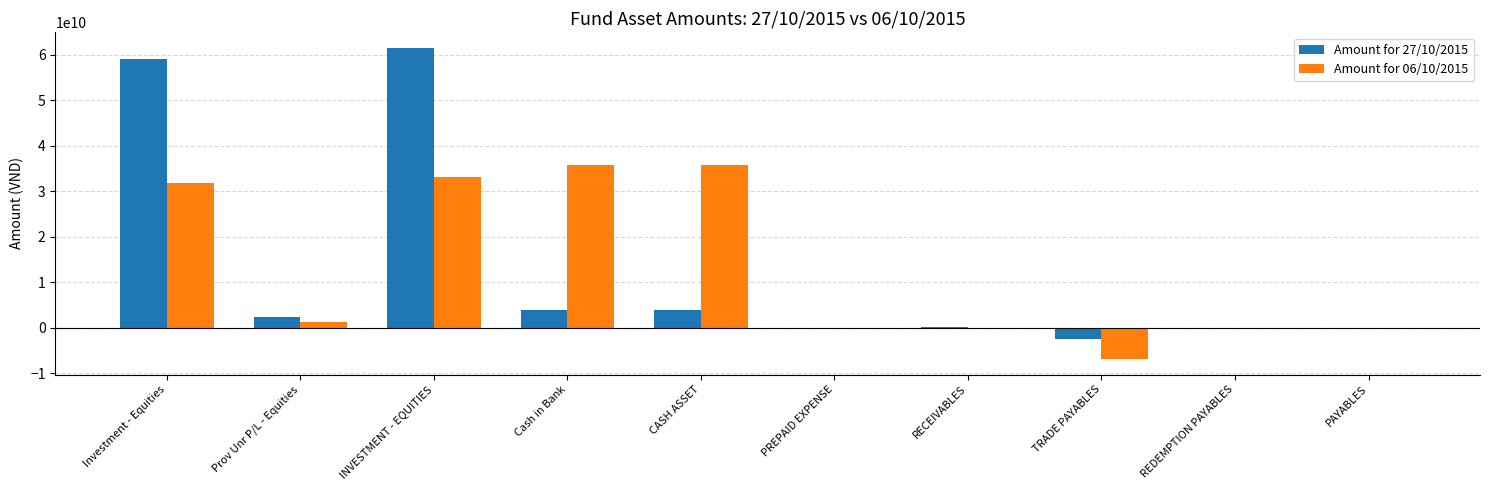

At which category is the sum across all series the highest?

INVESTMENT - EQUITIES